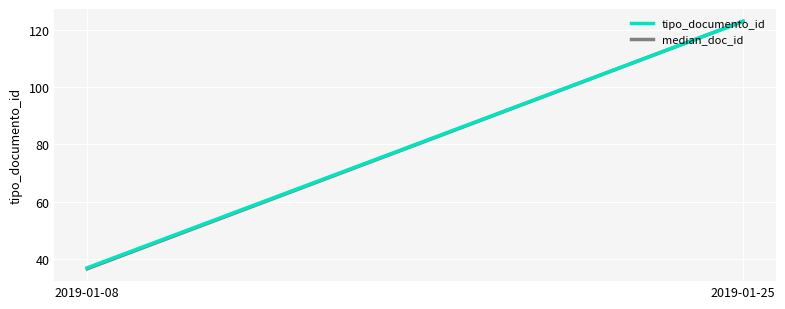

What is the spread (max minus min) of values at 2019-01-08?

0.3